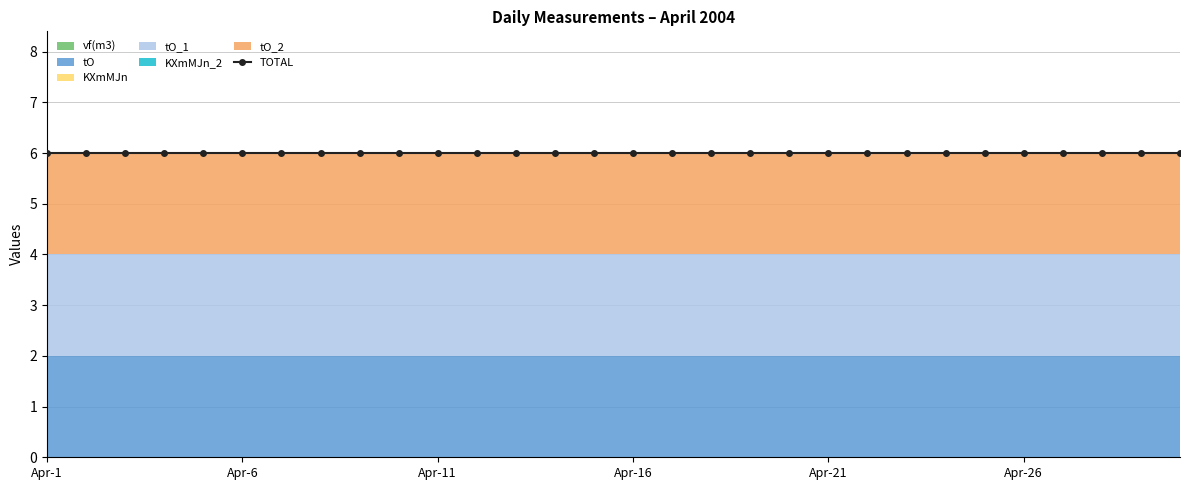

What is the approximate value of tO_1 at 2004/4/8?

2